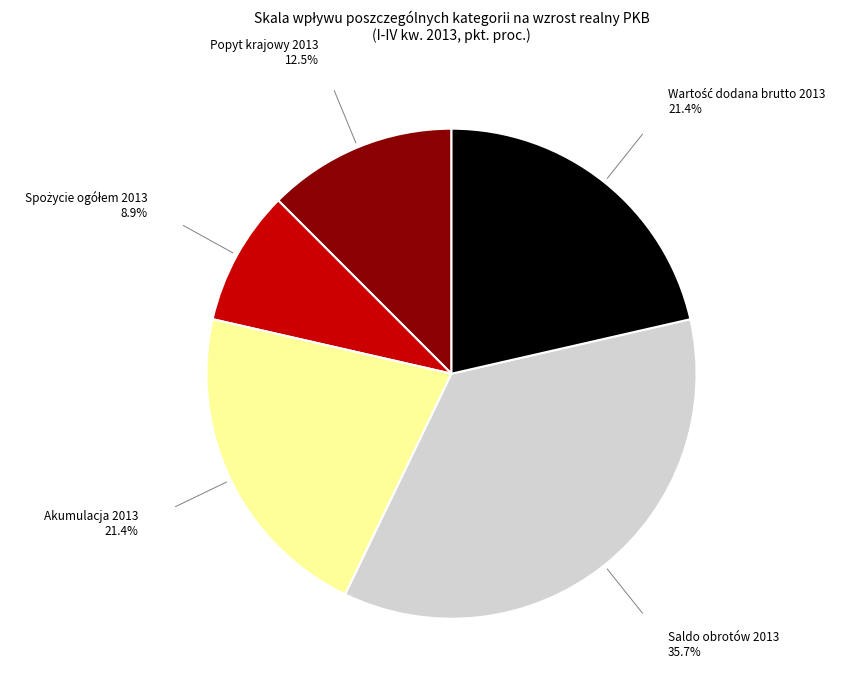

Does any single category account for the majority?

No